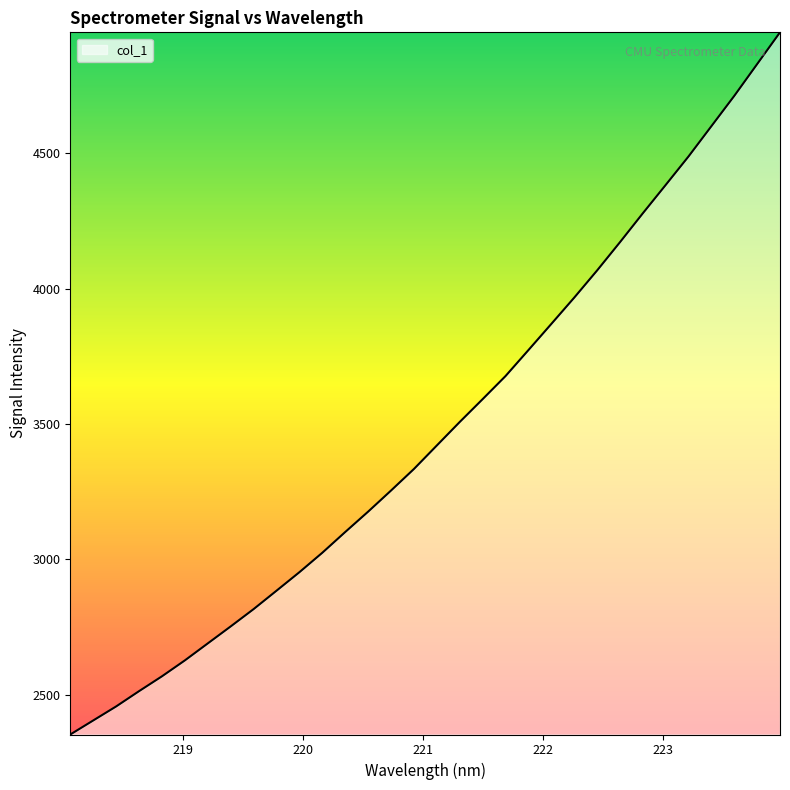

What is the difference between the maximum and minimum values?

2593.1